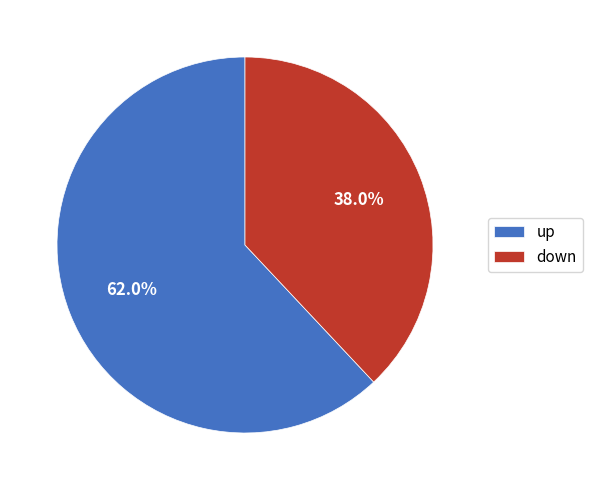

To the nearest percent, what portion does down represent?

38%